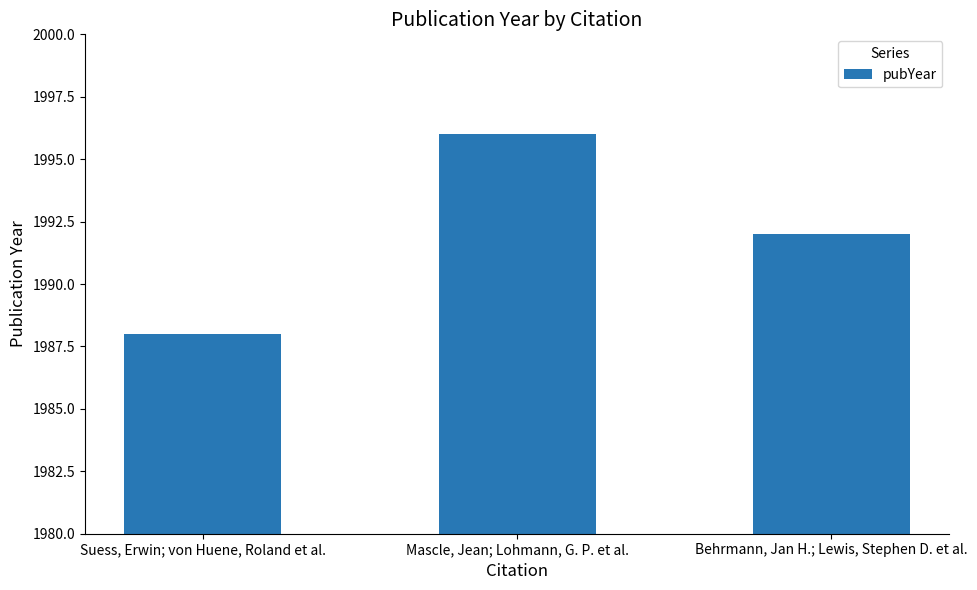

What is the maximum value shown in the chart?

1996